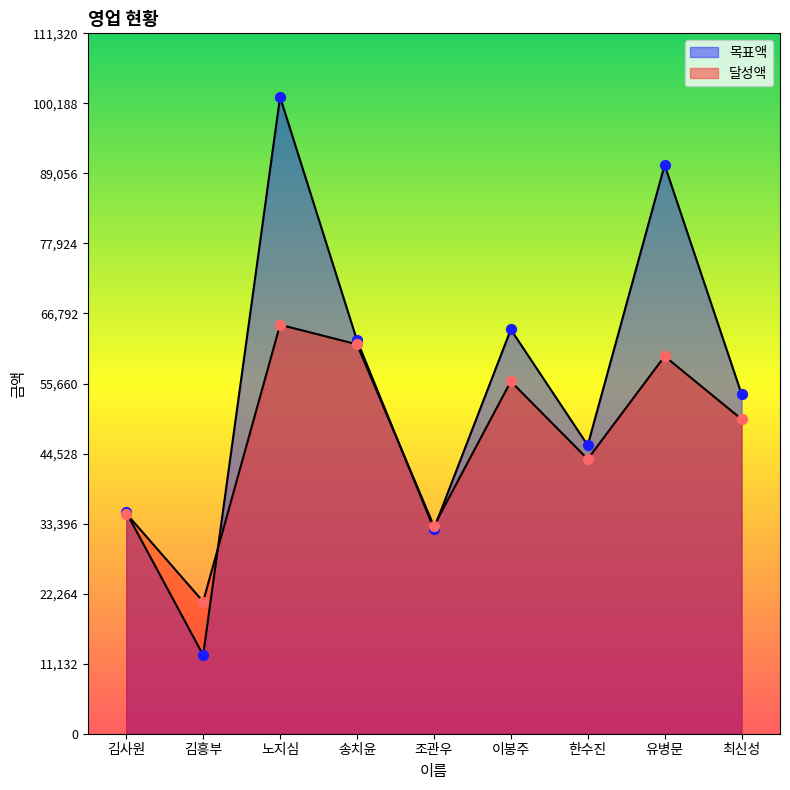

At which category is the sum across all series the highest?

노지심